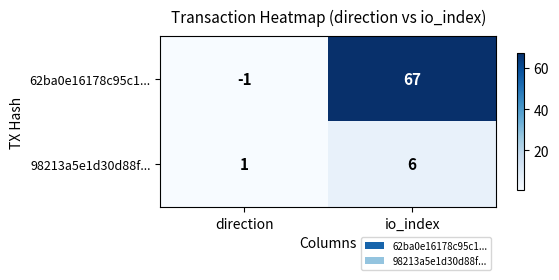

What is the difference between the 98213a5e1d30d88f... values at io_index and direction?

5